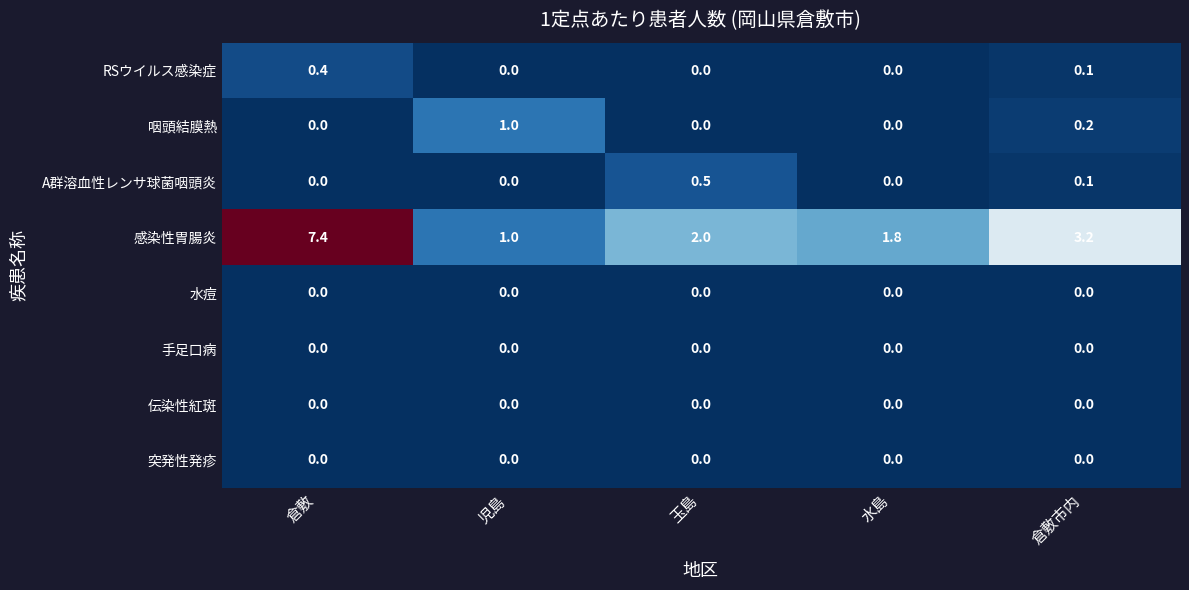

What value does the RSウイルス感染症 series have at 倉敷?

0.4